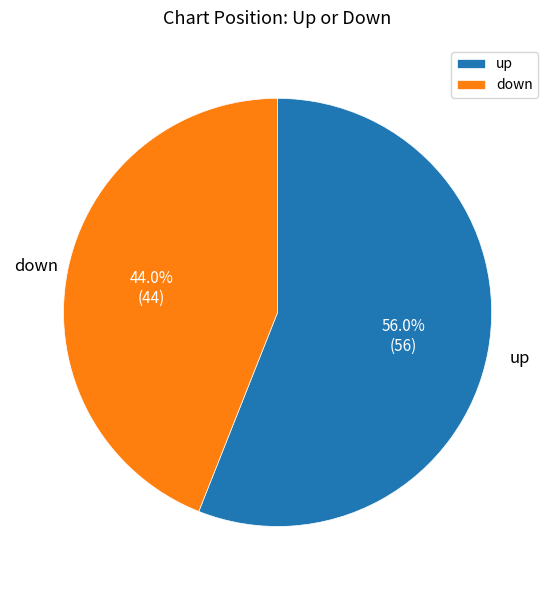

Which category has the smallest portion of the pie?

down